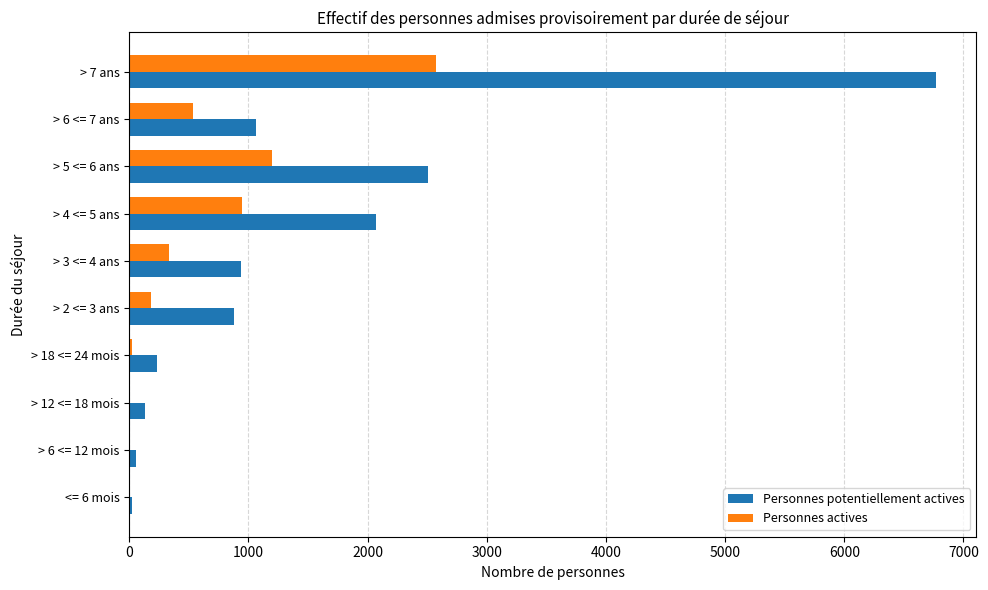

At which category is the sum across all series the highest?

> 7 ans